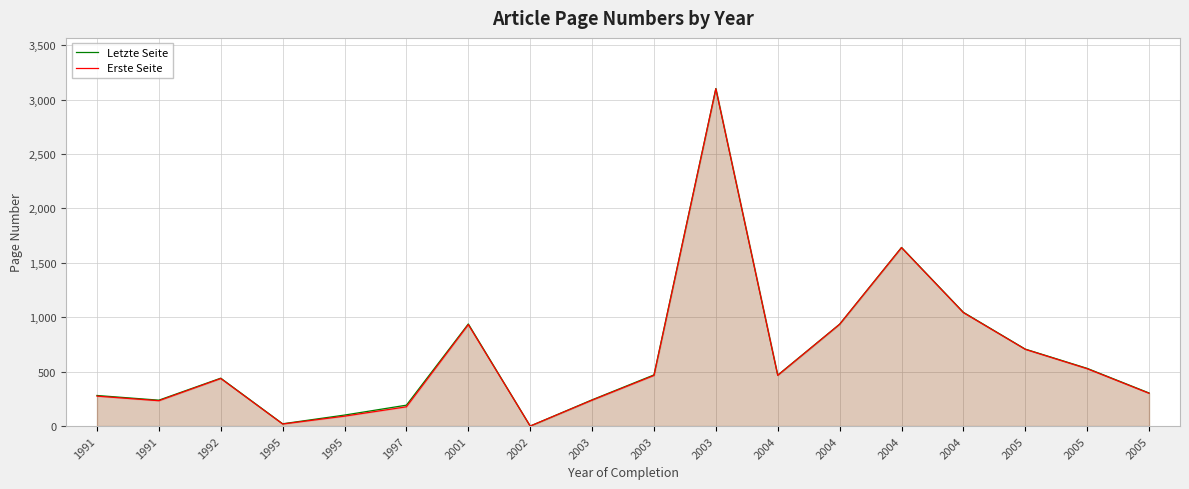

How many values in Letzte Seite are above zero?

17